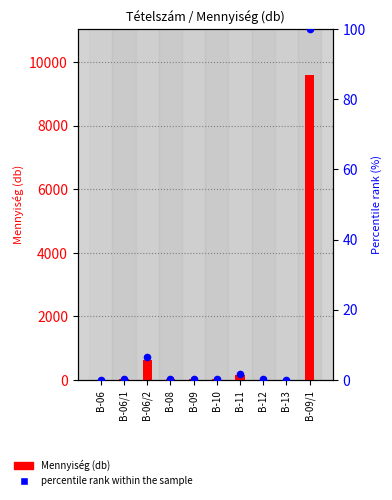

Which series contains the lowest Y value?

Percentile rank (%)